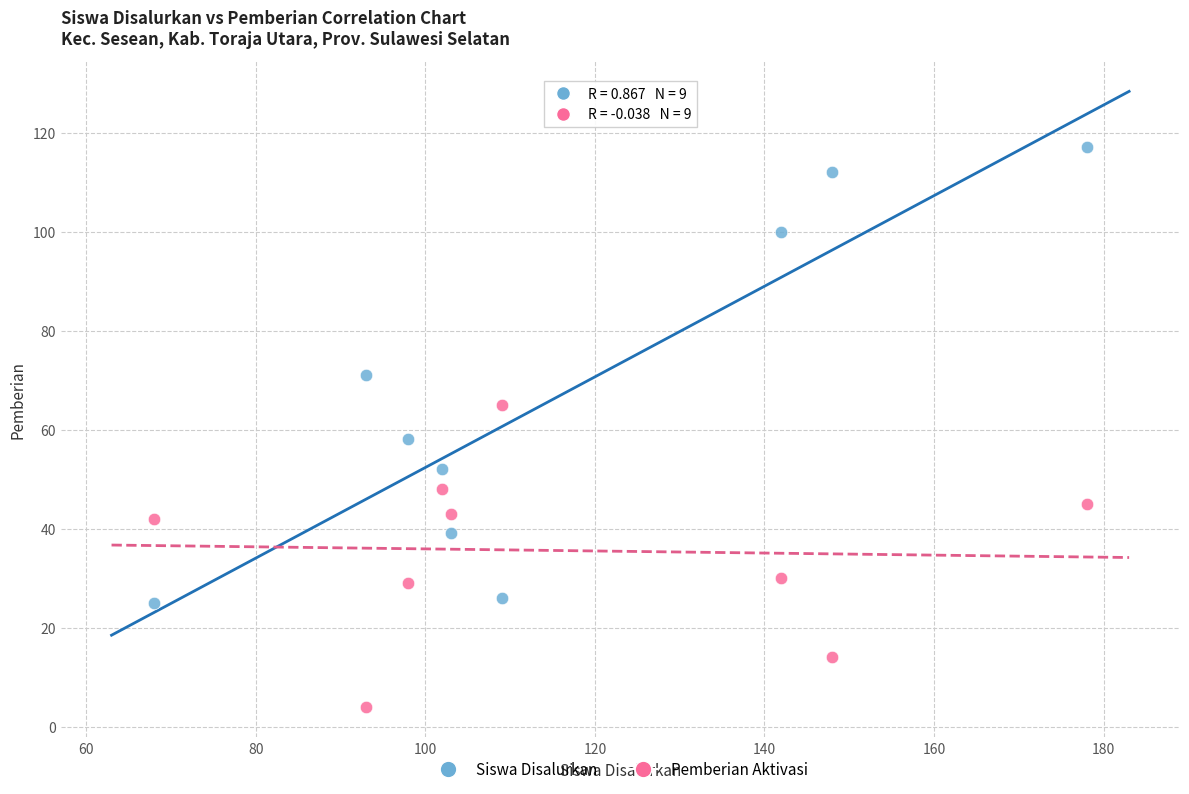

Across all series, what Y value is closest to 60?

58